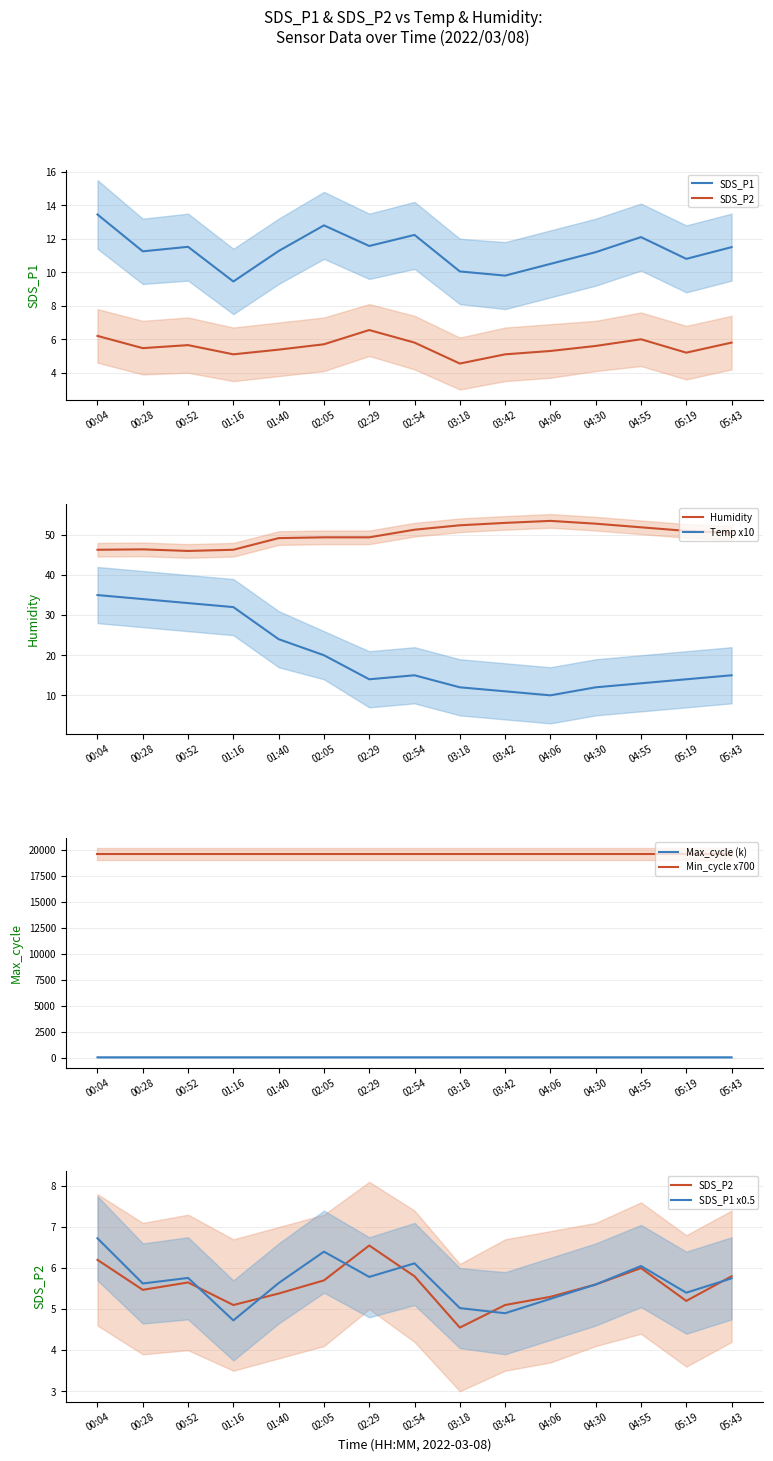

Which has a higher value, 05:43 or 02:05?

02:05